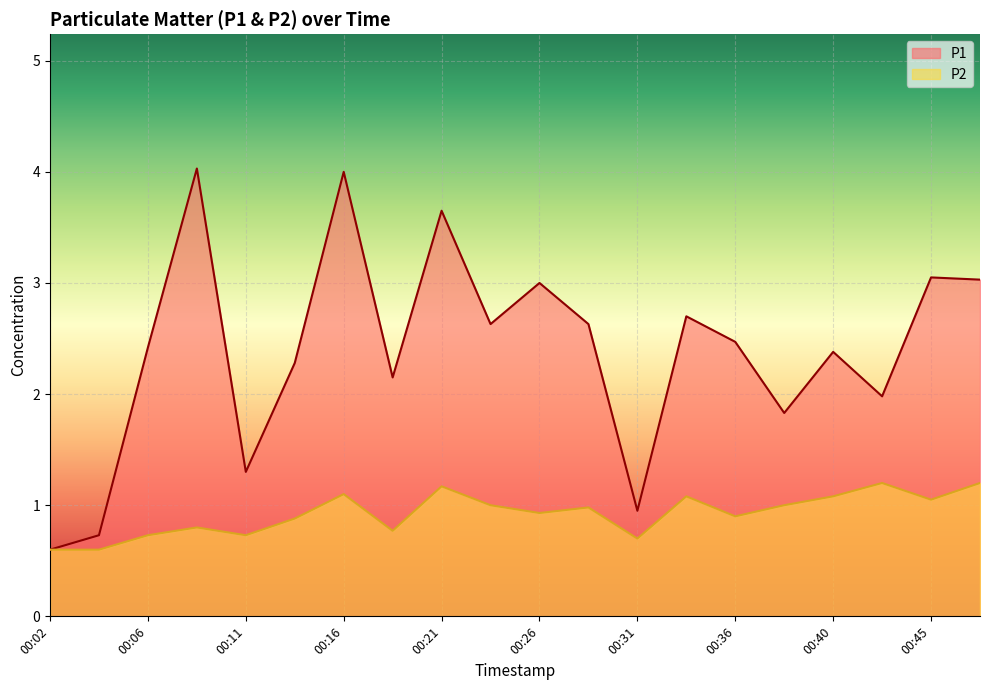

In P2, how many points are lower than both neighbors (excluding endpoints)?

6